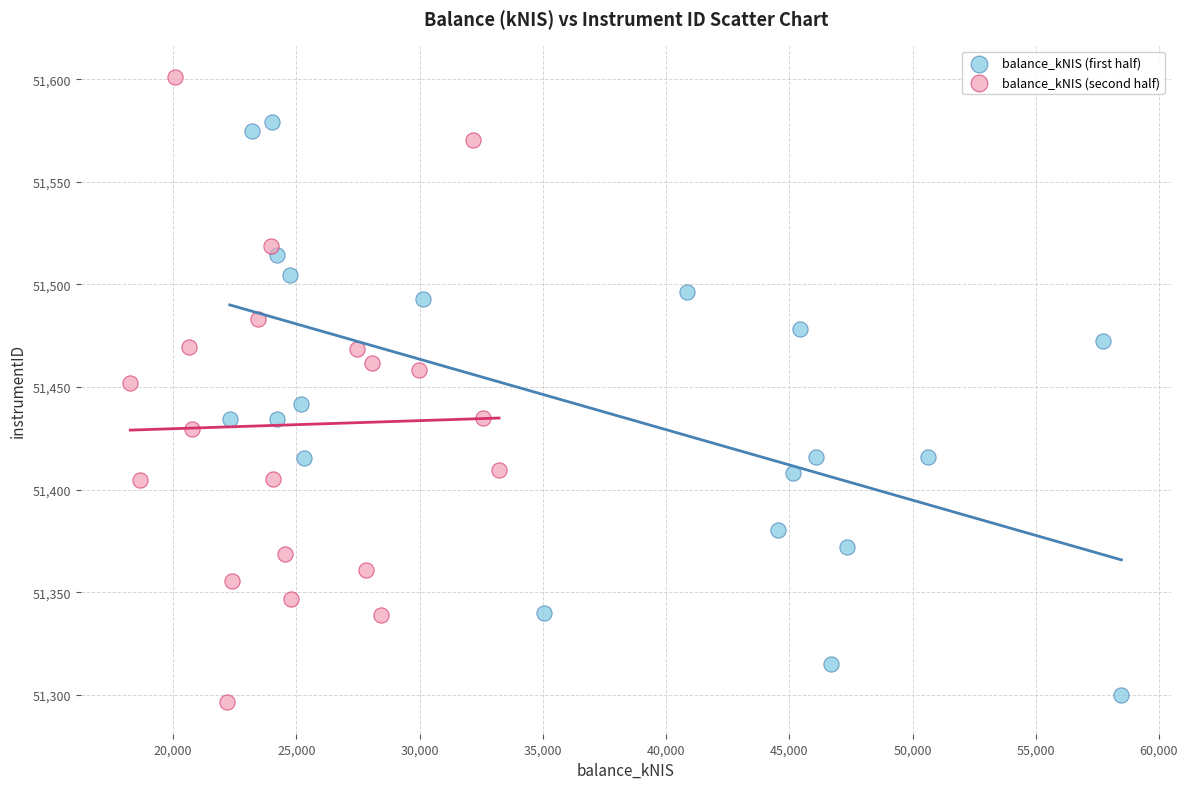

Which series has the widest spread of Y values?

balance_kNIS (second half)